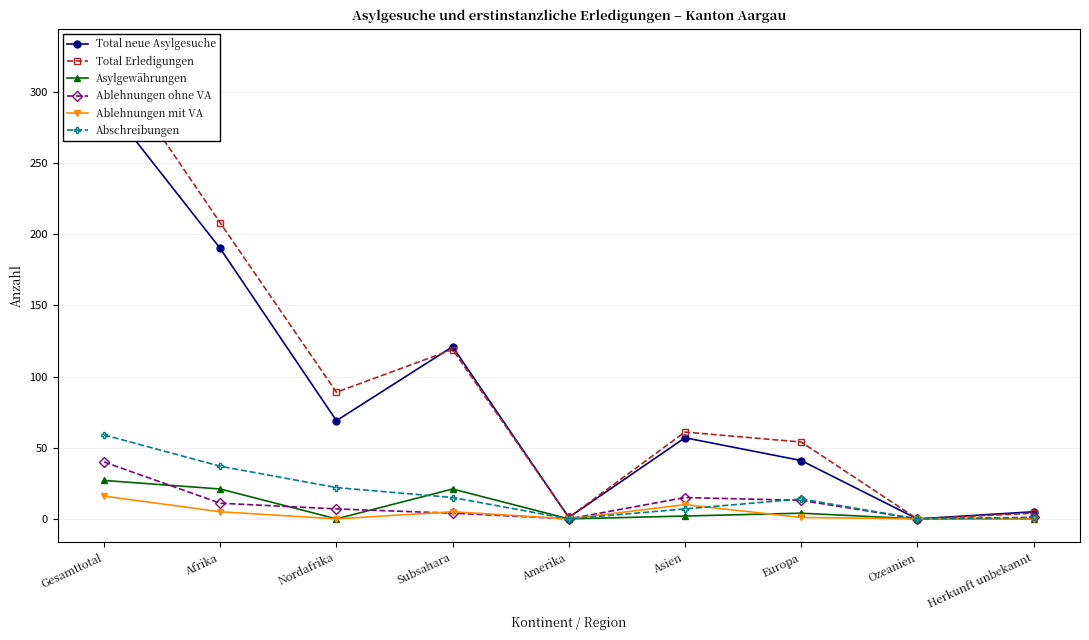

How many lines are shown in the chart?

6